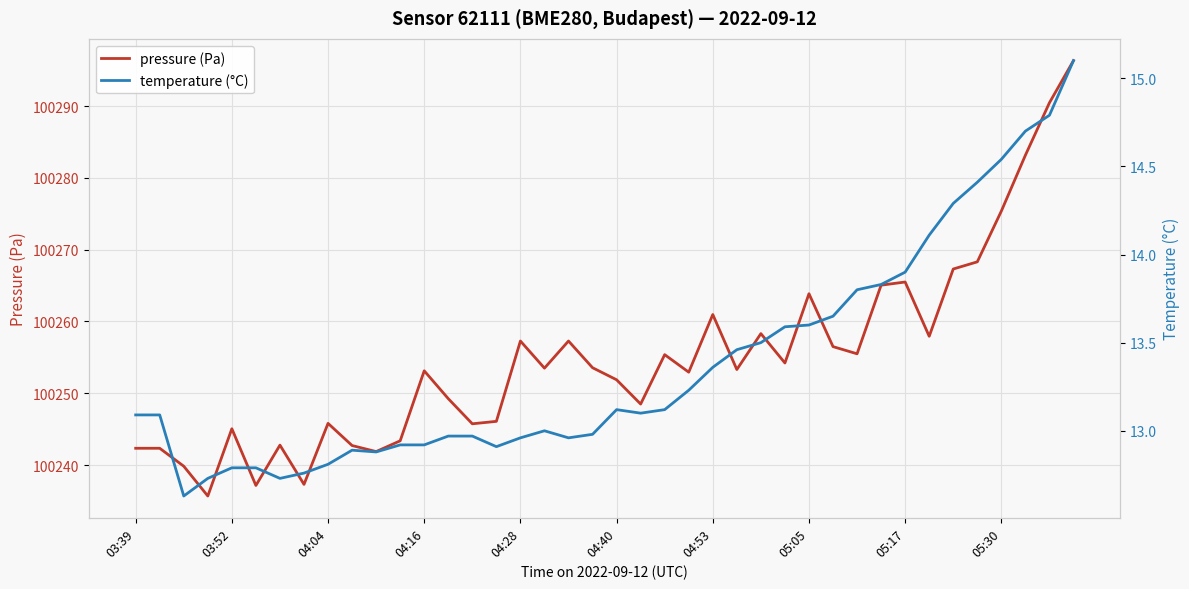

At 39, list the series in order from smallest to largest.

temperature (°C), pressure (Pa)